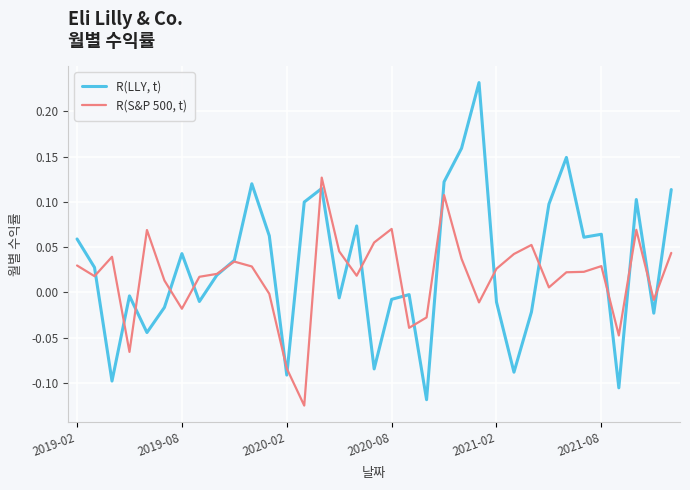

Rank the series by their average value, from lowest to highest.

R(S&P 500, t), R(LLY, t)